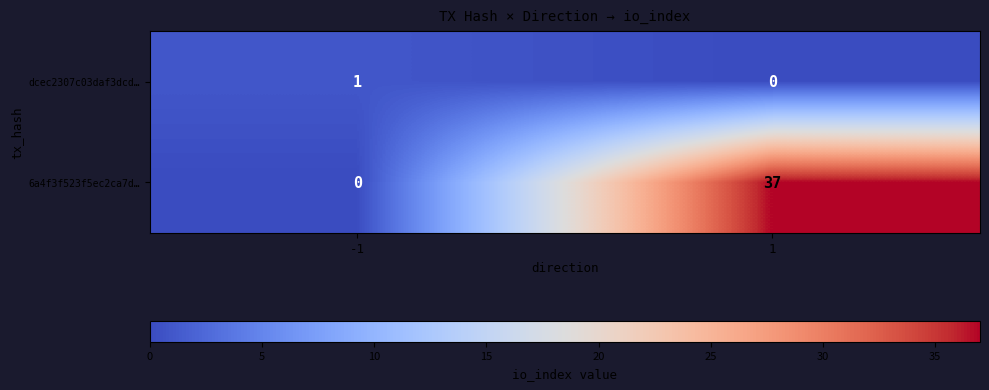

What is the difference between the highest and lowest values at 1?

37